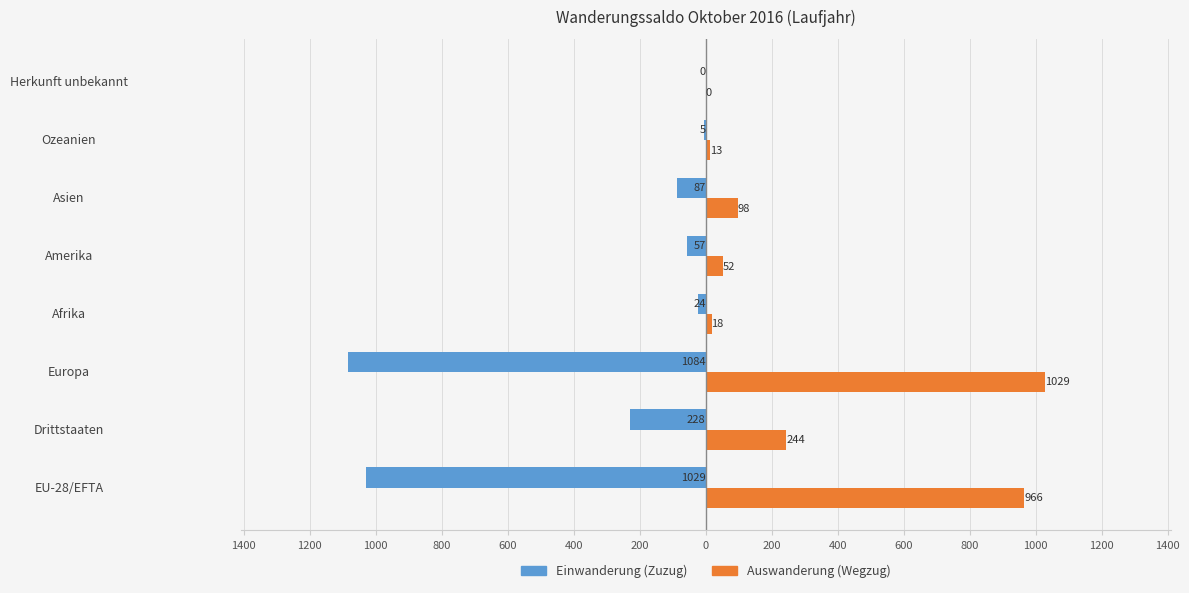

What is the lowest value of the Einwanderung (Zuzug) series?

-1084